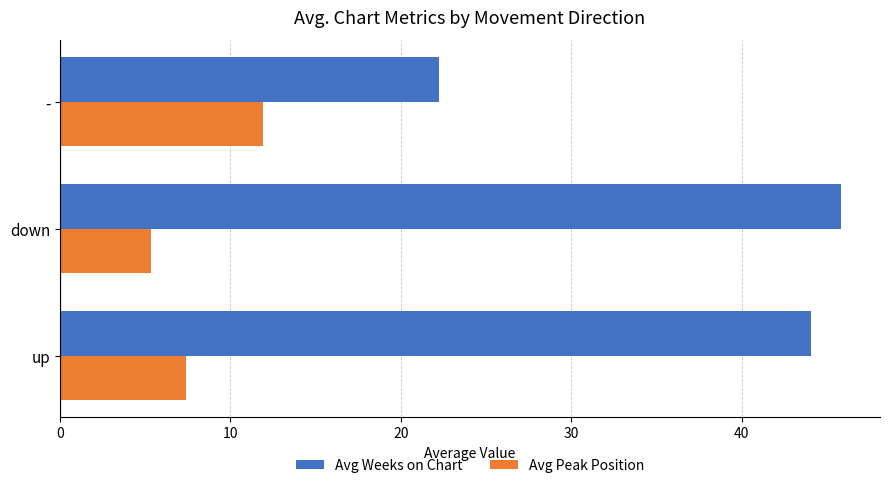

How many data points in Avg Weeks on Chart are less than 44?

1